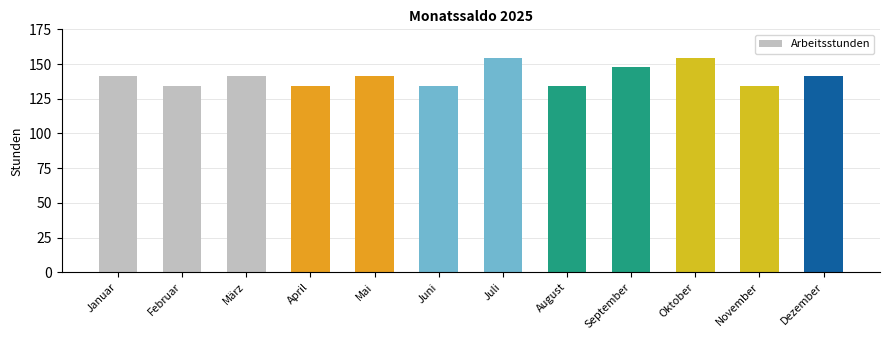

What is the label of the 6th bar from the left?

Juni